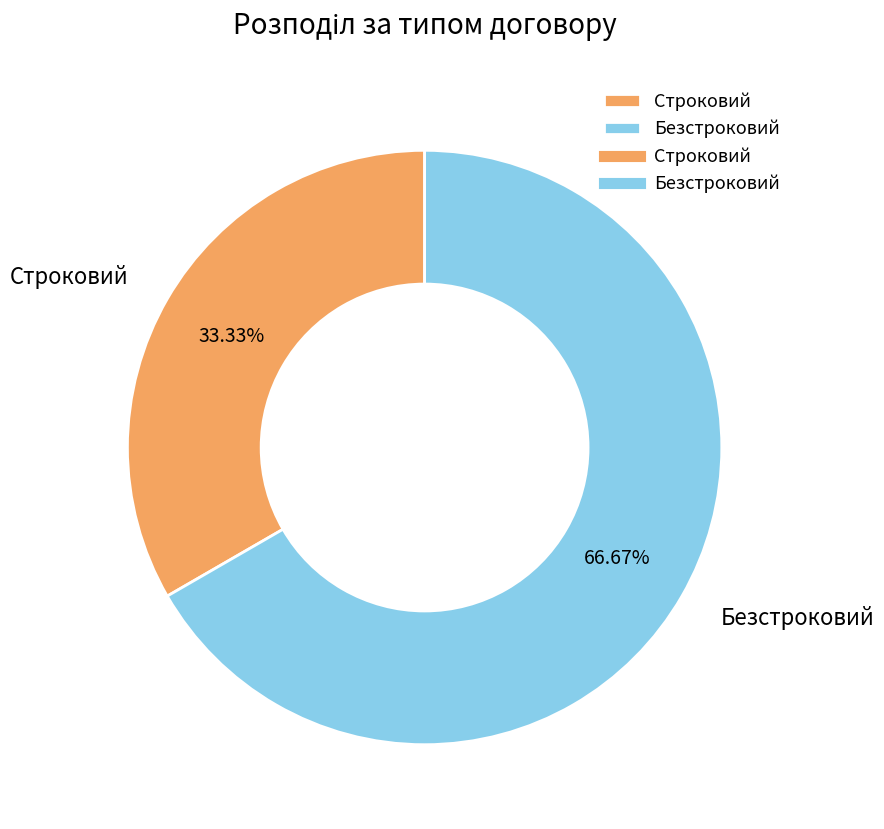

To the nearest percent, what is the combined percentage of Строковий and Безстроковий?

100%